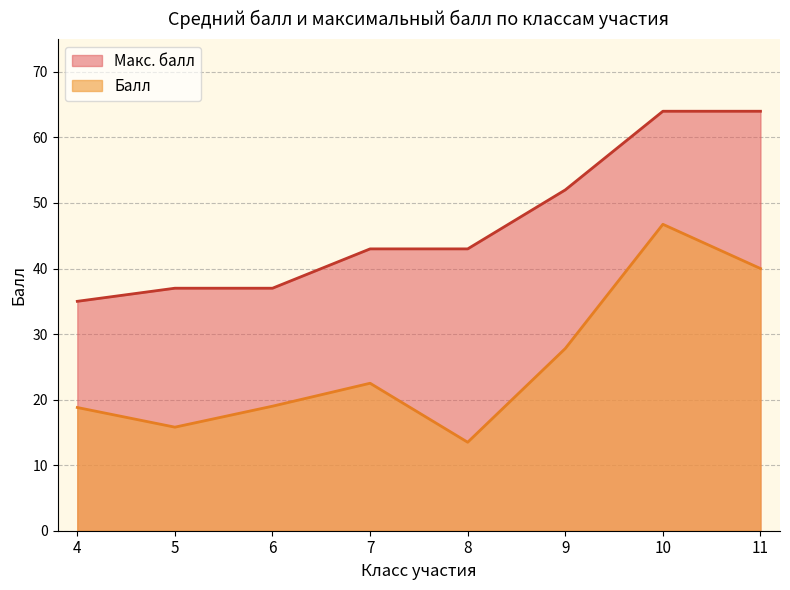

Rank the series at 9 from lowest to highest value.

Балл, Макс. балл